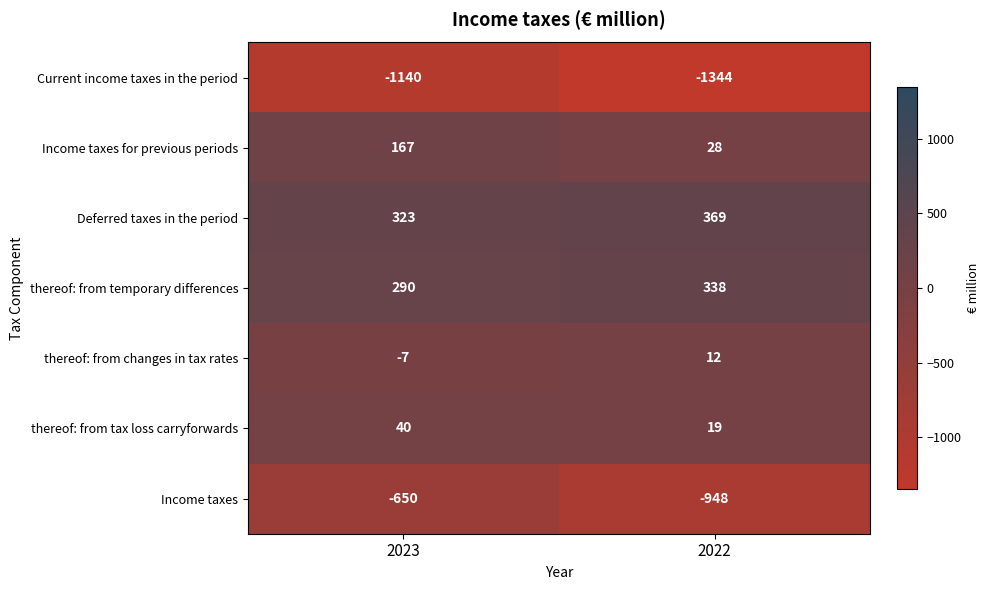

Read the Income taxes for previous periods value at 2023.

167